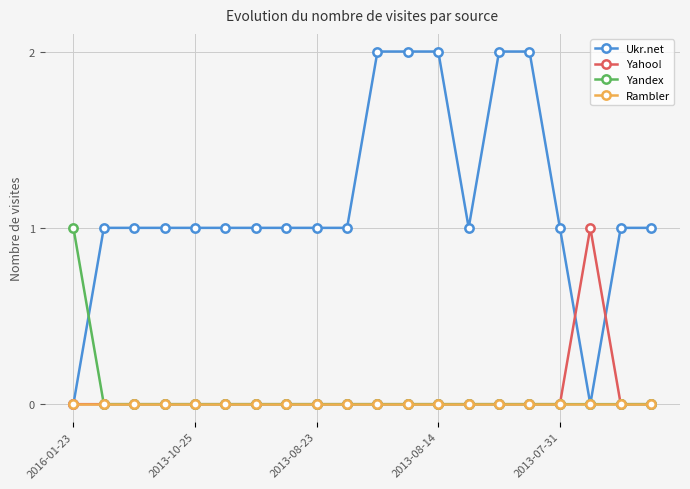

How many lines are shown in the chart?

4